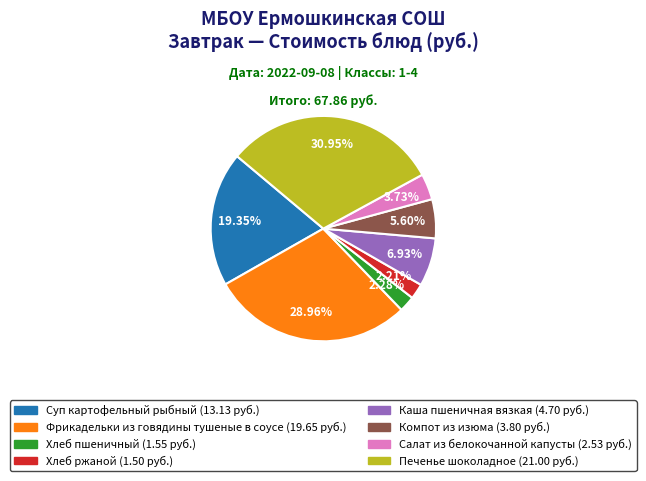

Does any single category account for the majority?

No